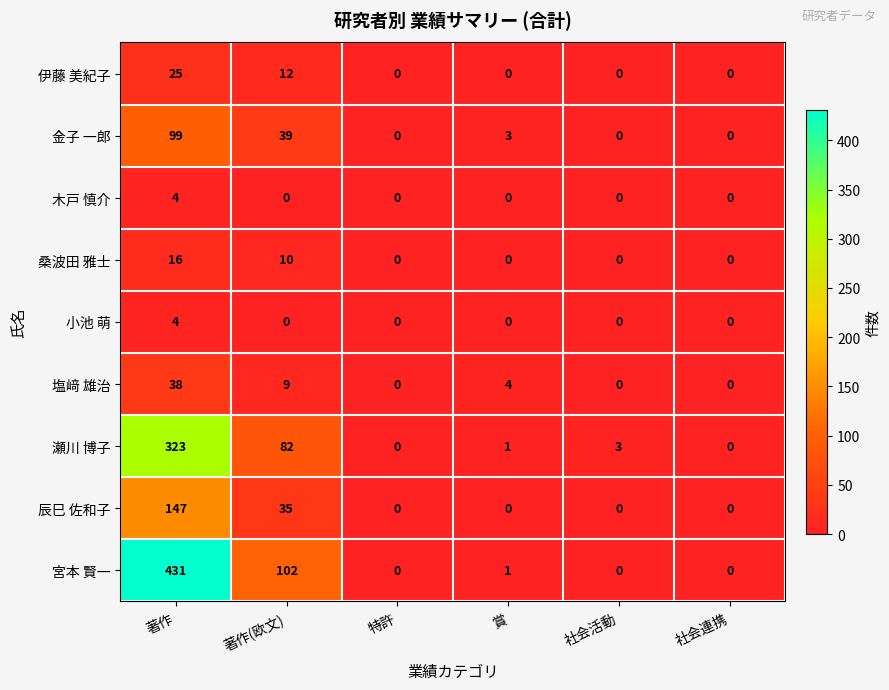

How many distinct data groups are displayed?

9